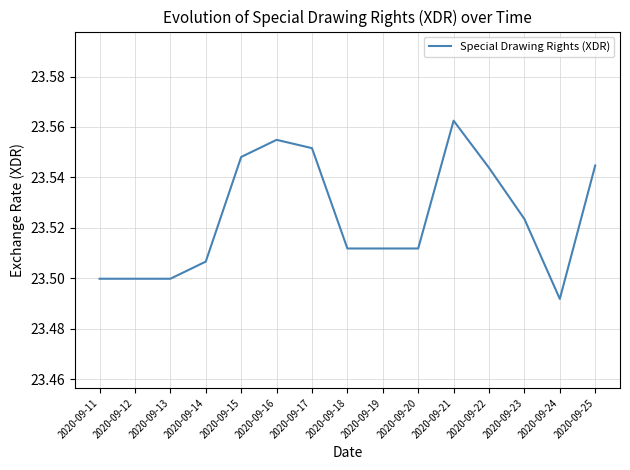

At which label is the value closest to 23?

2020-09-24